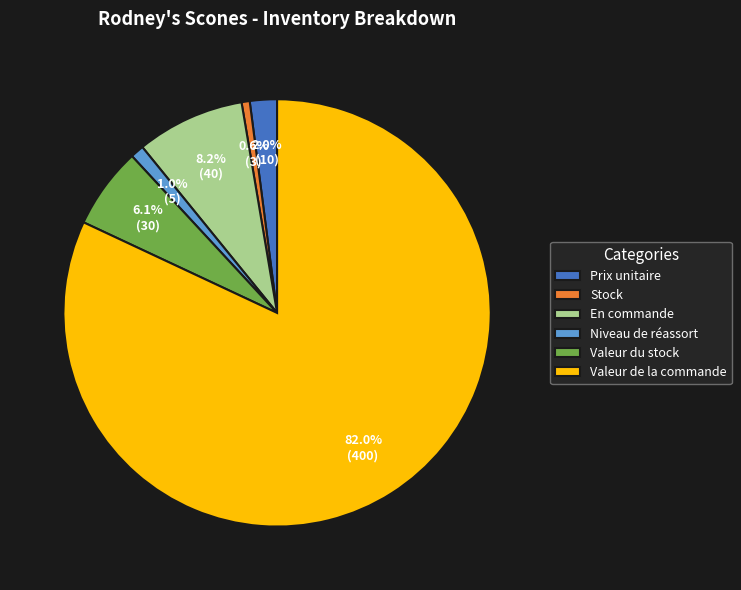

To the nearest percent, what portion does En commande represent?

8%